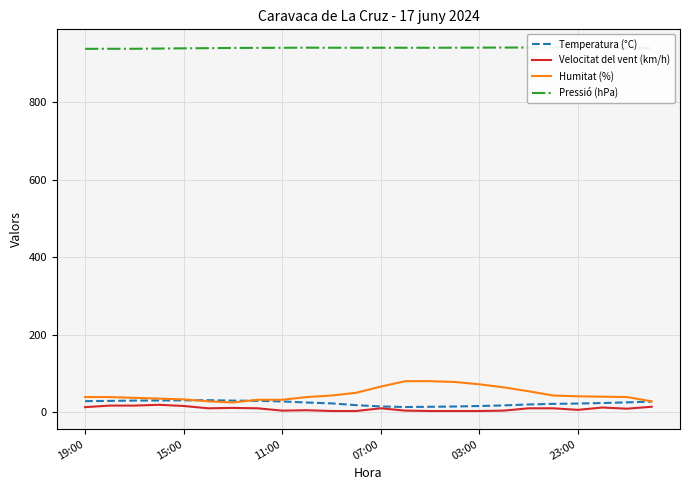

What is the sum of all Velocitat del vent (km/h) values?

216.0